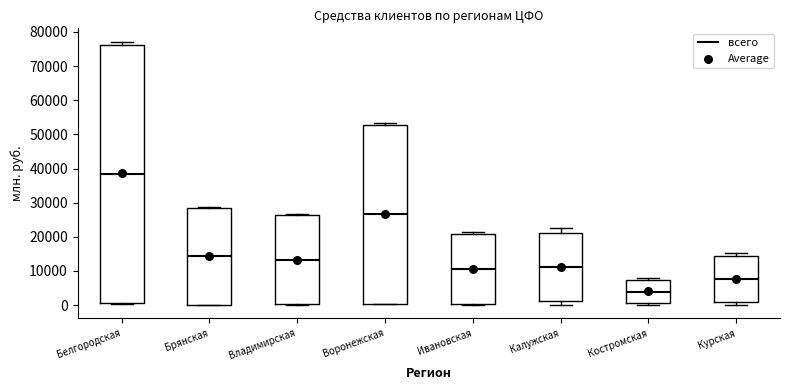

Which box's median line is the highest?

Белгородская